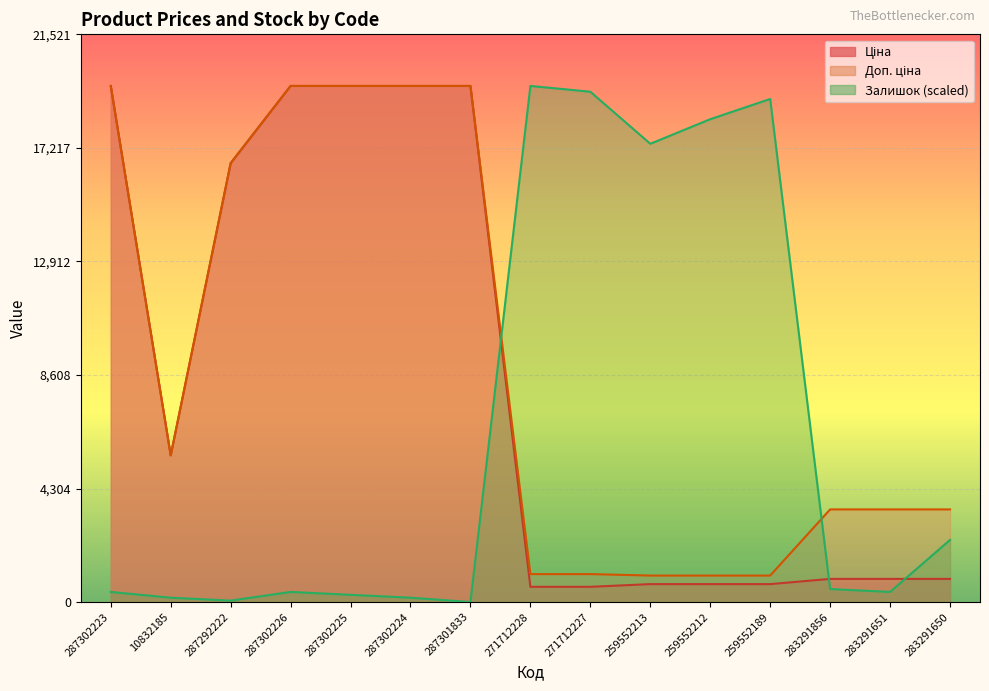

How many data points in Залишок are above 383?

10